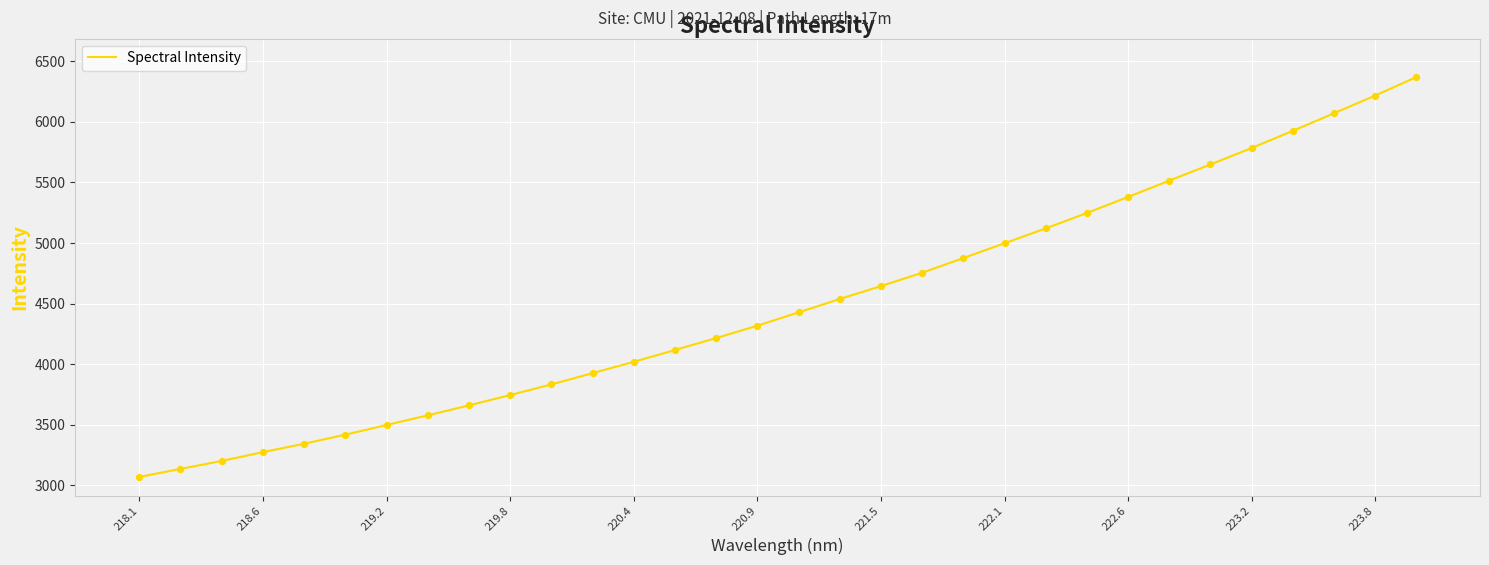

What is the difference between the maximum and minimum values?

3298.2